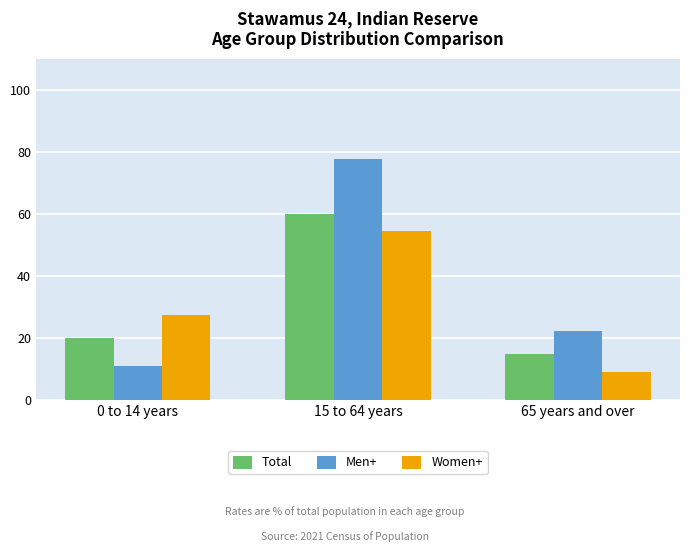

What are all the series names shown in the legend?

Total, Men+, Women+